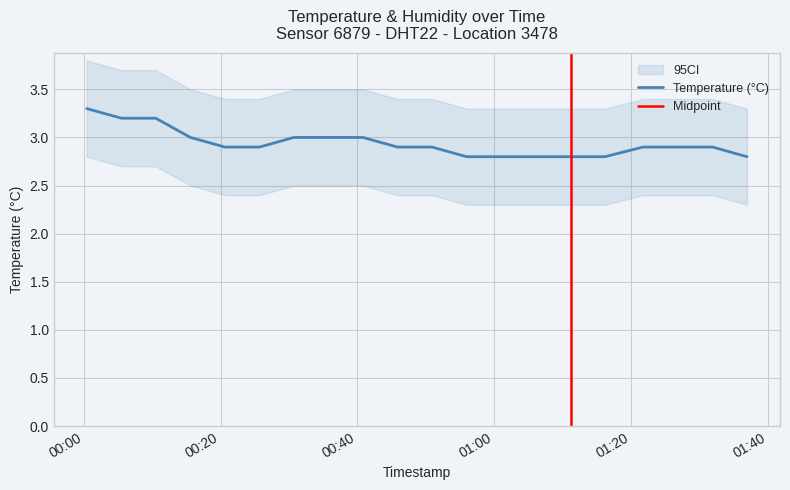

True or false: the data shows 2.8 at 2023-04-03T01:06:09.

True